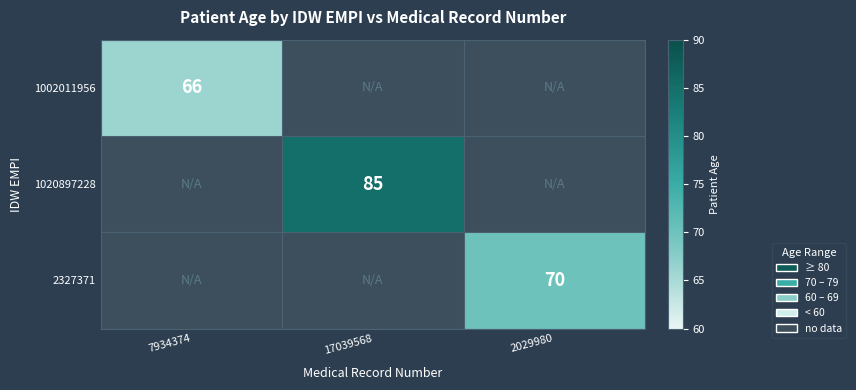

The value of 1002011956 at 7934374 is 66. True or false?

True